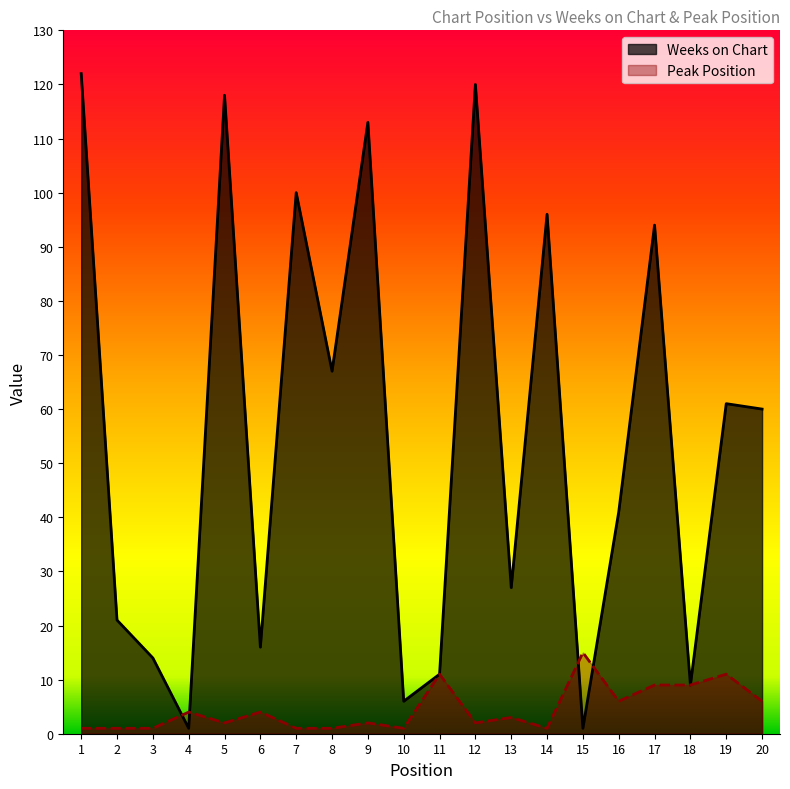

Is the value of Peak Position at 4 greater than the value of Weeks on Chart at 7?

No